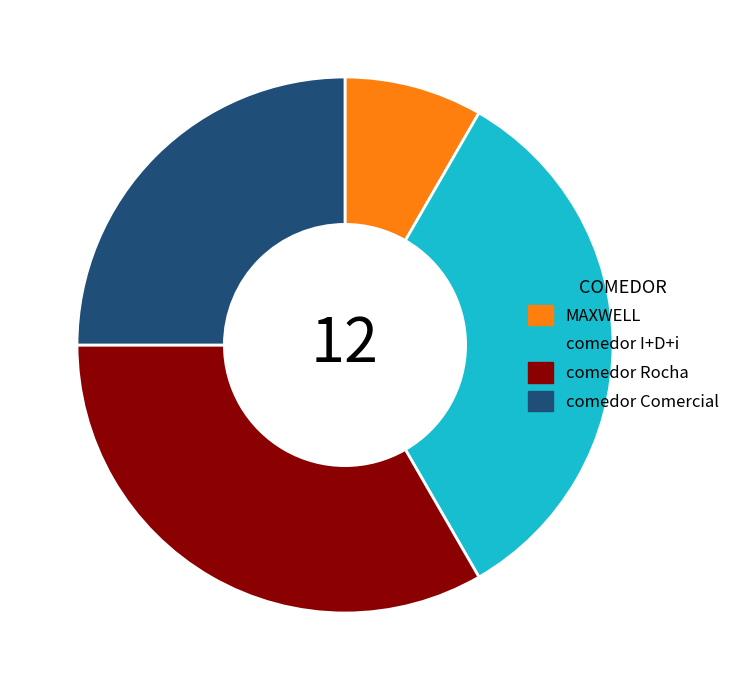

Does any single category account for the majority?

No